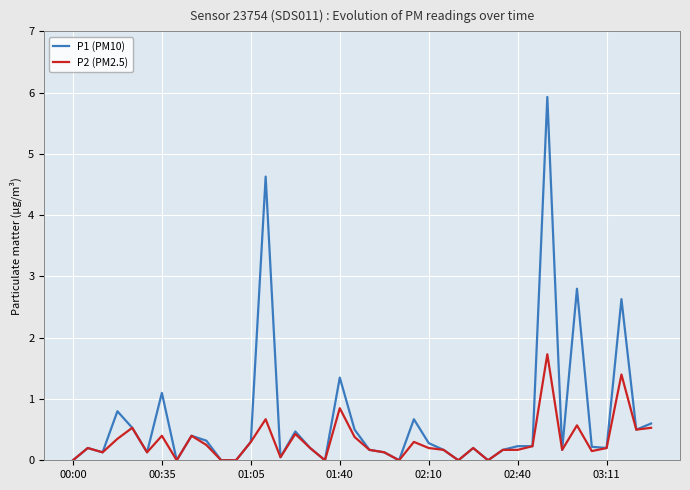

What is the maximum value for P2 (PM2.5)?

1.7